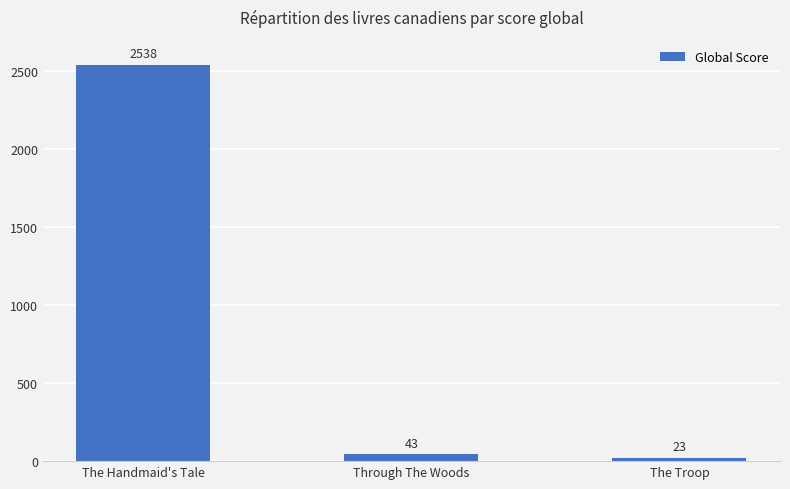

How many bars are there in total?

3